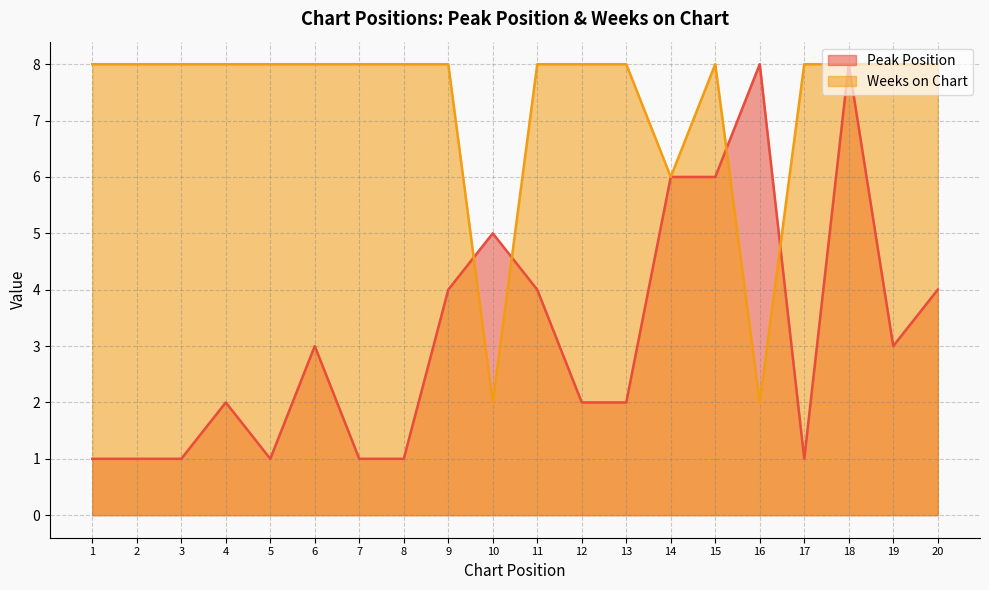

What is the sum of the Peak Position values at 9 and 12?

6